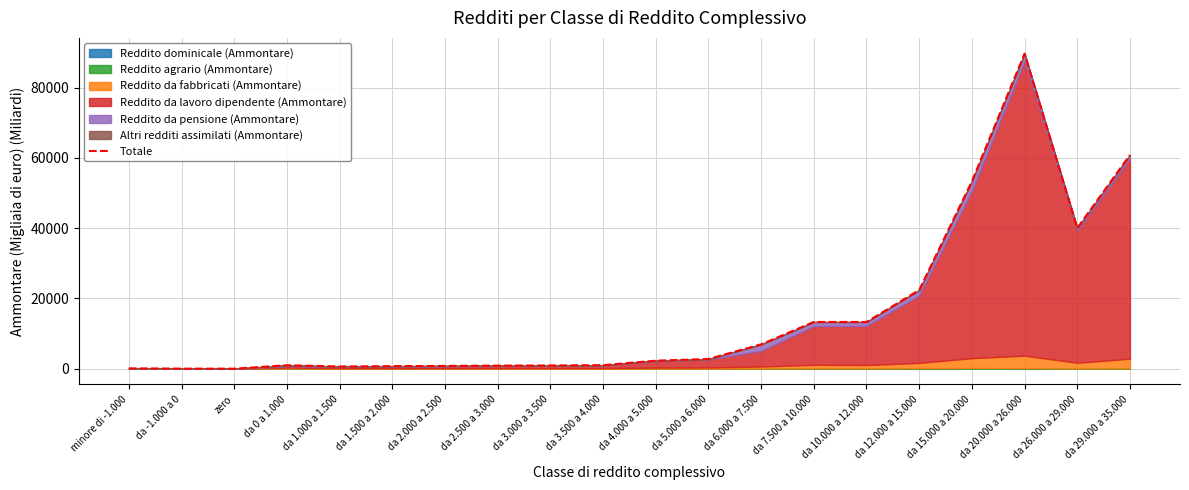

The value at da 2.000 a 2.500 is 1032.9. True or false?

False